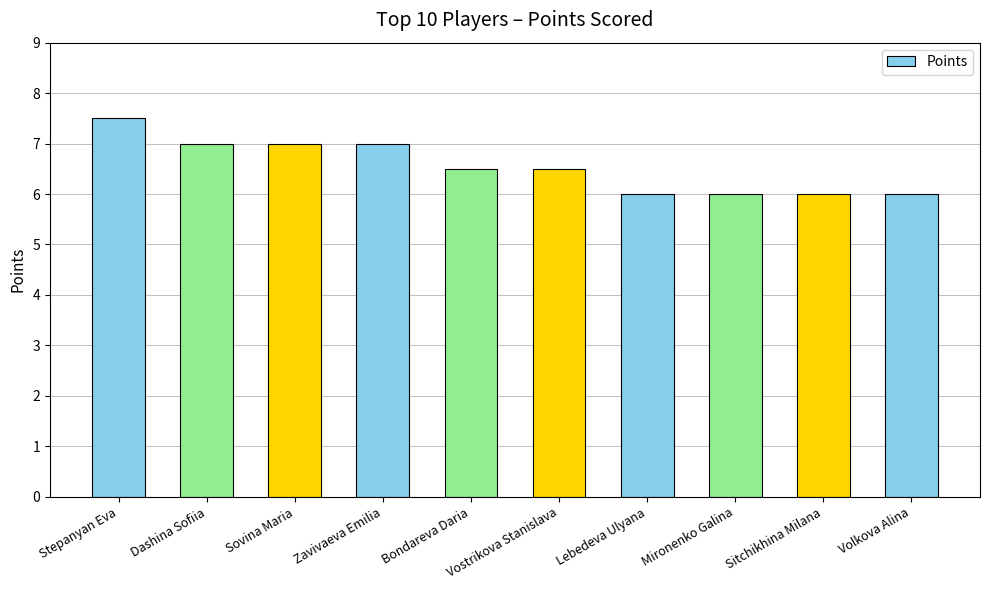

What is the change in value from Sovina Maria to Bondareva Daria?

-0.5